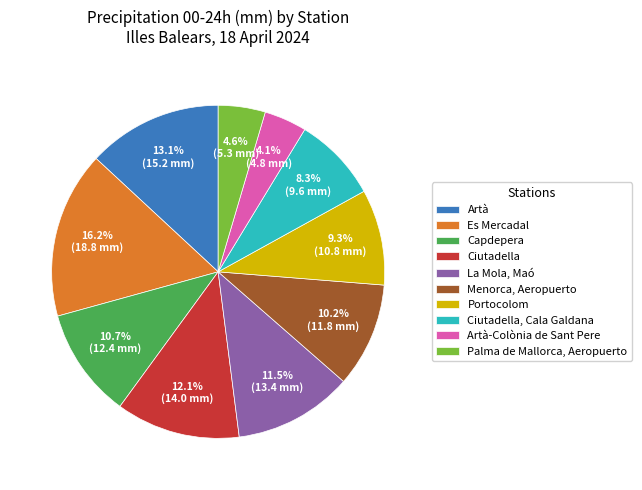

The Artà-Colònia de Sant Pere slice represents 12% of the pie. True or false?

False